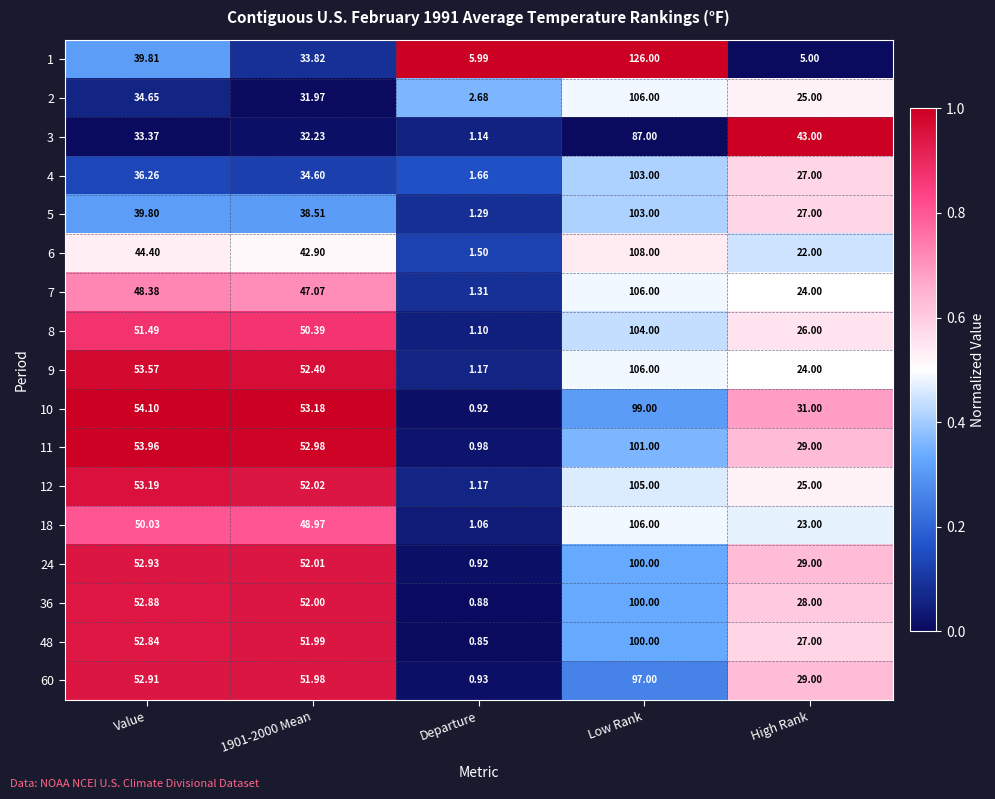

Where does the 5 series first go above 38?

Value